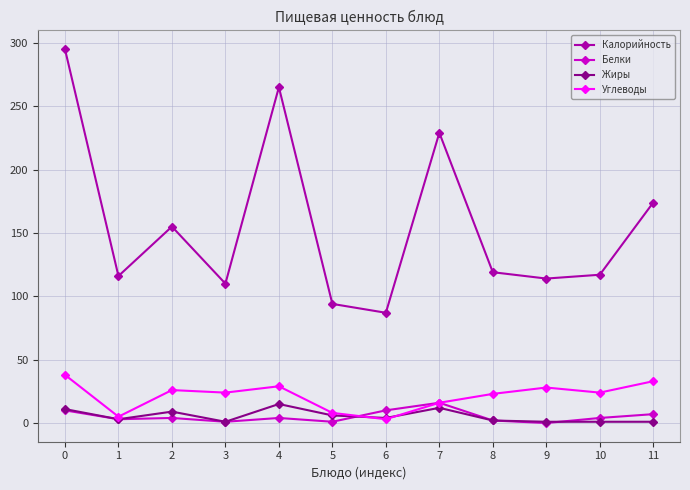

Where is the first local minimum for Жиры?

1